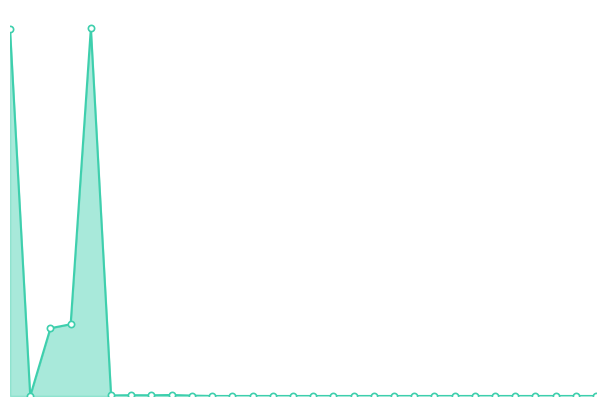

Reading left to right, transcribe all the data shown in this chart.

1596.5	0.0	295.0	312.2	1600.0	2.5	3.6	3.2	4.4	1.9	0.1	0.1	0.2	0.1	0.1	0.1	0.1	0.1	0.1	0.1	0.1	0.1	0.1	0.1	0.1	0.1	0.1	0.1	0.1	0.1